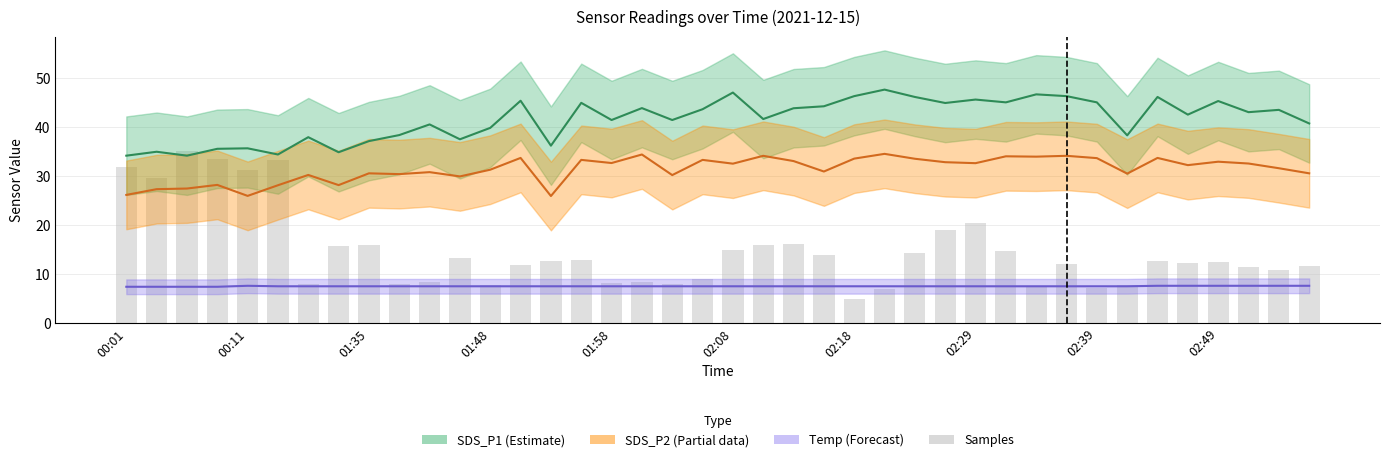

What is the difference between the maximum and second lowest values?

28.0